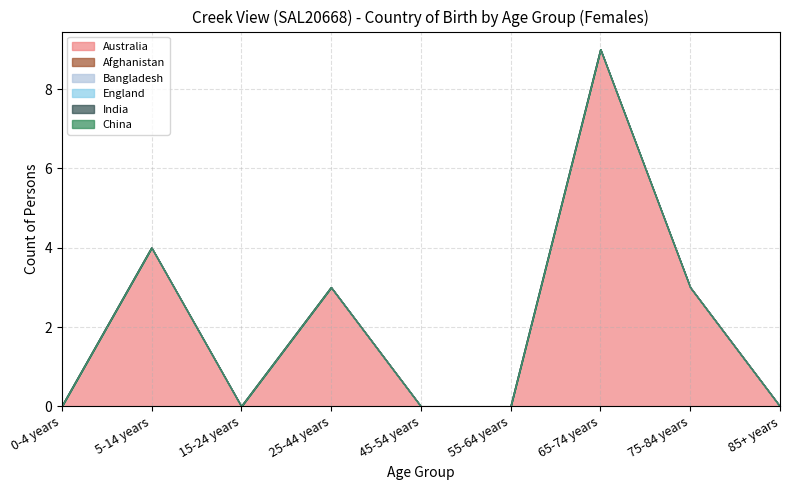

True or false: Bangladesh and China intersect in this chart.

False